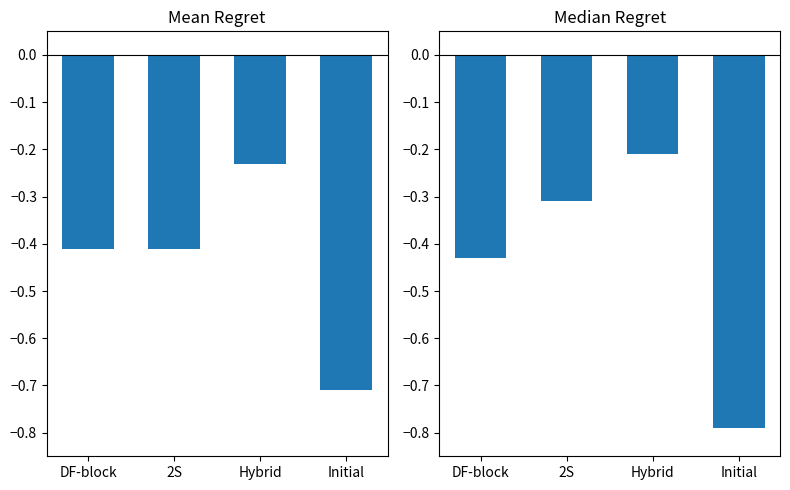

Reading left to right, list all the values displayed in this chart.

Mean Regret: DF-block=-0.4	2S=-0.4	Hybrid=-0.2	Initial=-0.7
Median Regret: DF-block=-0.4	2S=-0.3	Hybrid=-0.2	Initial=-0.8